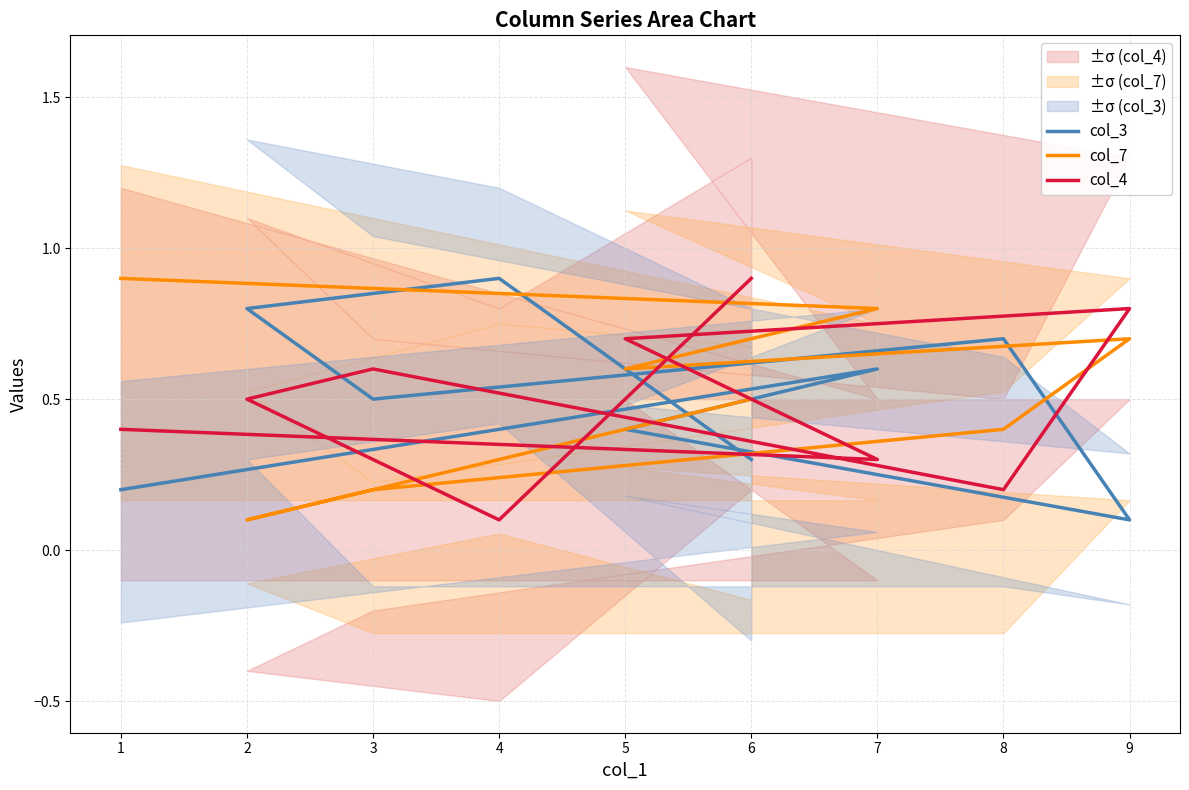

How many lines are shown in the chart?

3